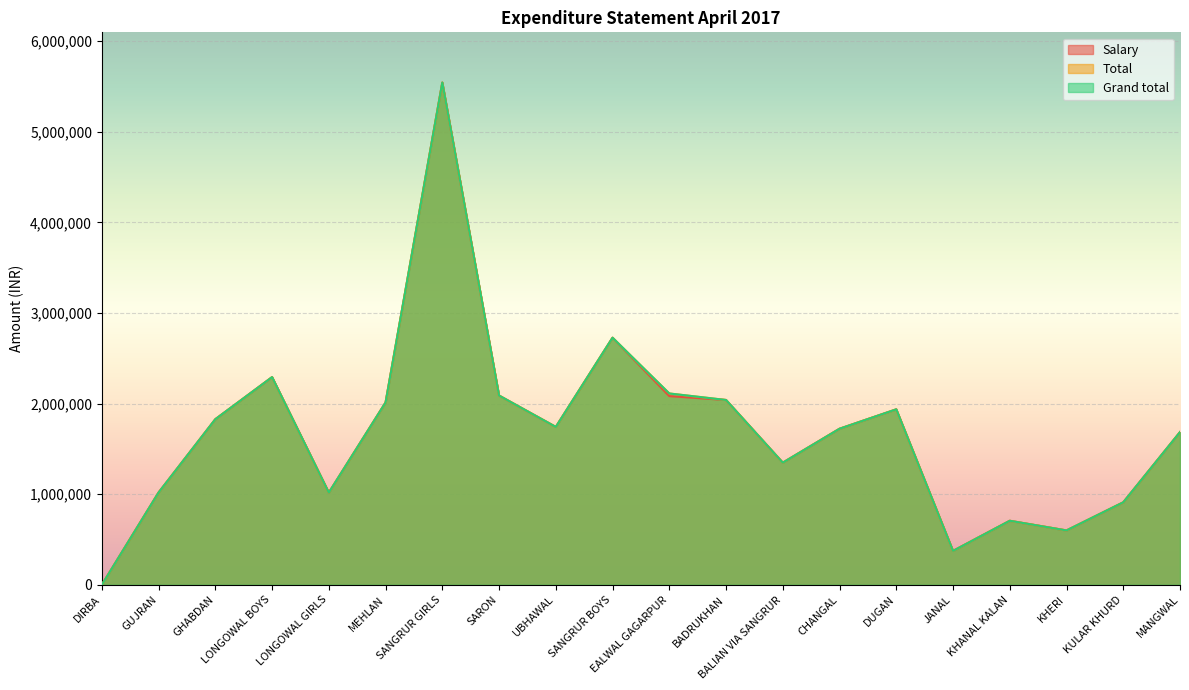

True or false: Total has a value of 1685141 at MANGWAL.

True